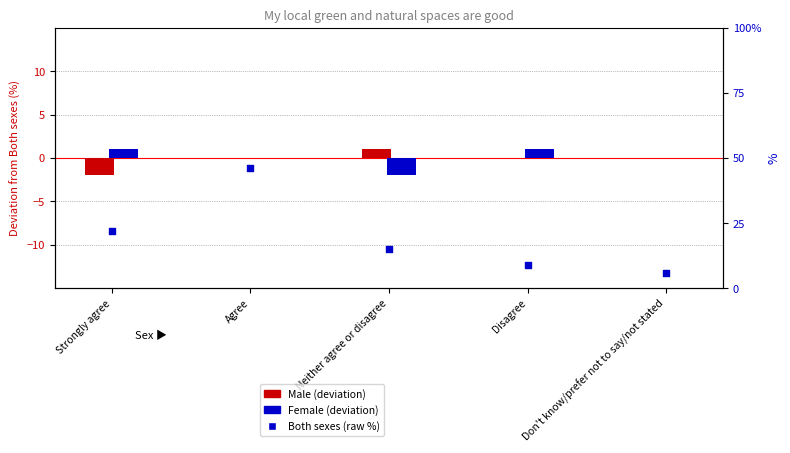

Which series has the largest total across all categories?

Both sexes